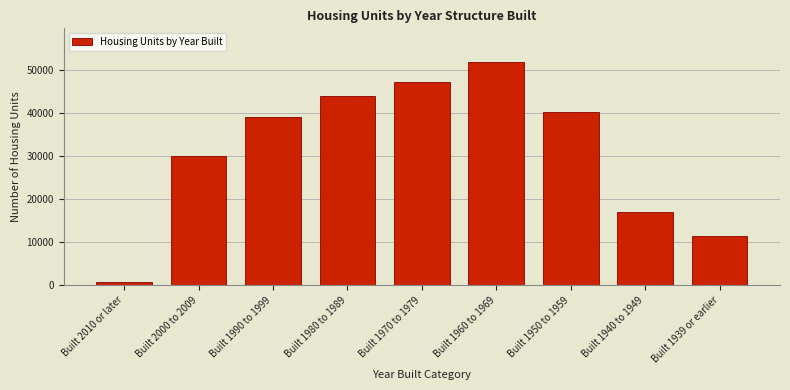

Reading right to left, extract all data points from this chart.

Built 1939 or earlier=11507	Built 1940 to 1949=16966	Built 1950 to 1959=40227	Built 1960 to 1969=51802	Built 1970 to 1979=47130	Built 1980 to 1989=43968	Built 1990 to 1999=38984	Built 2000 to 2009=29849	Built 2010 or later=649